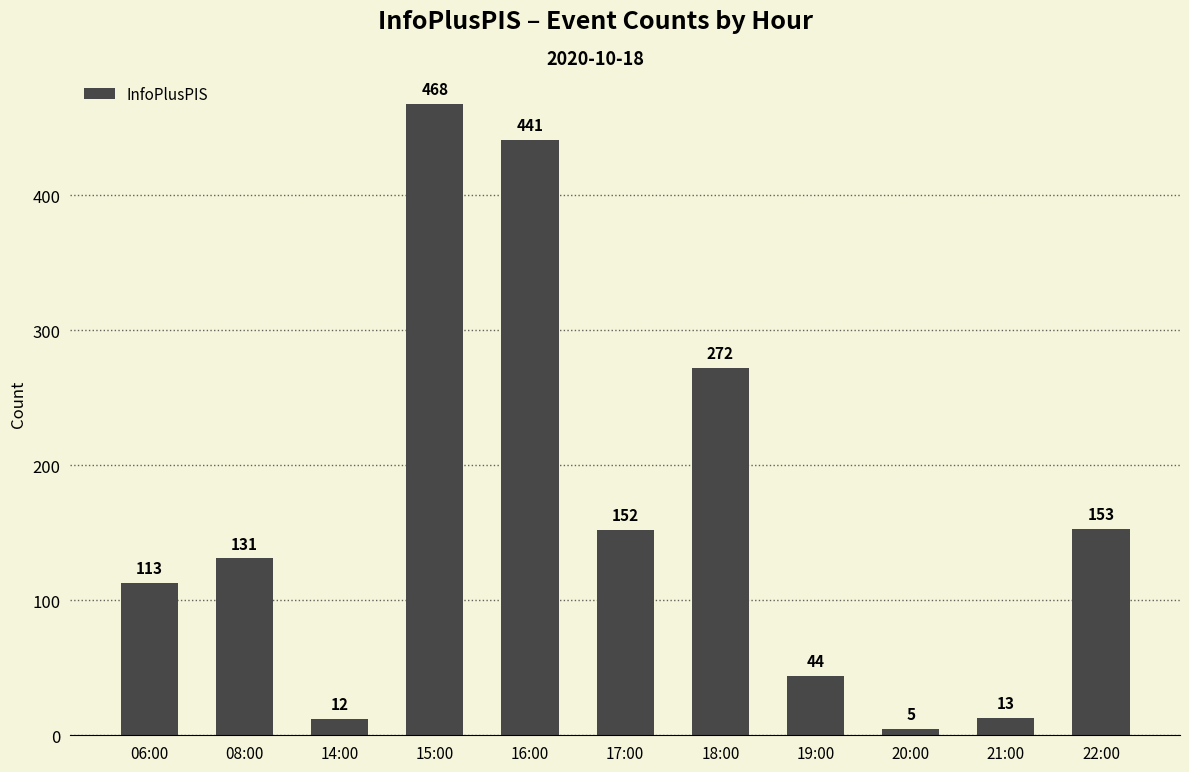

What is the ratio of the value at 19:00 to the value at 17:00?

0.3